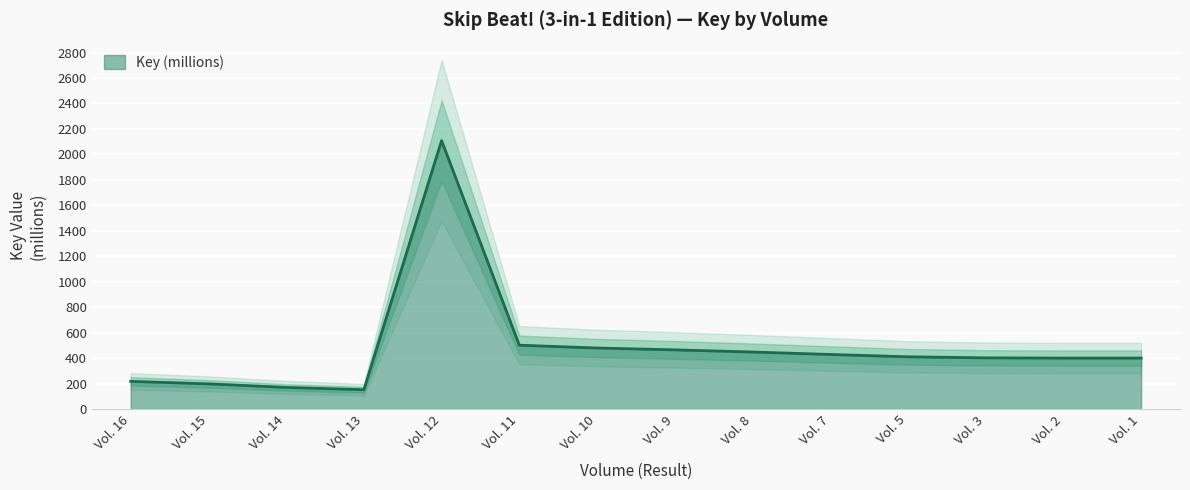

What is the smallest value displayed?

151.8